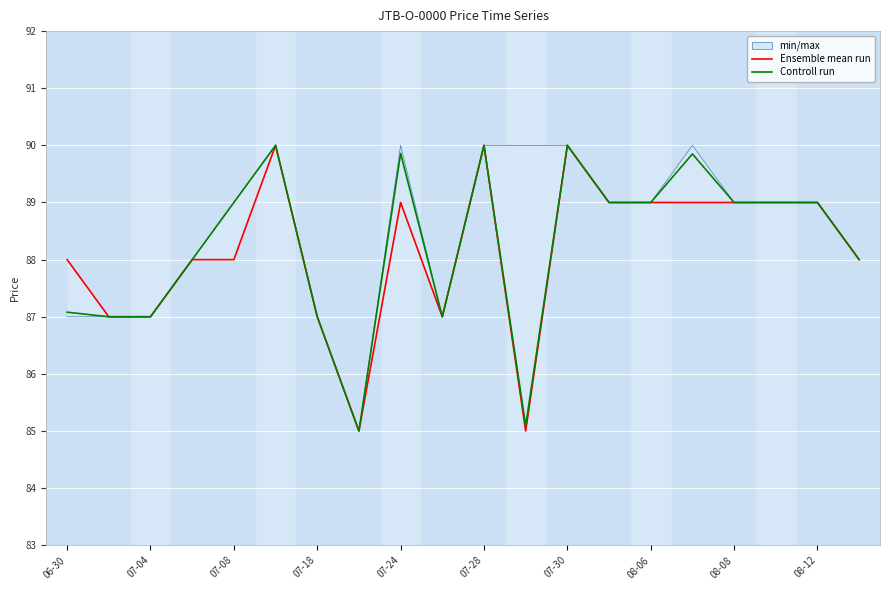

Which series changed the most between 07-30 and 08-12?

Ensemble mean run